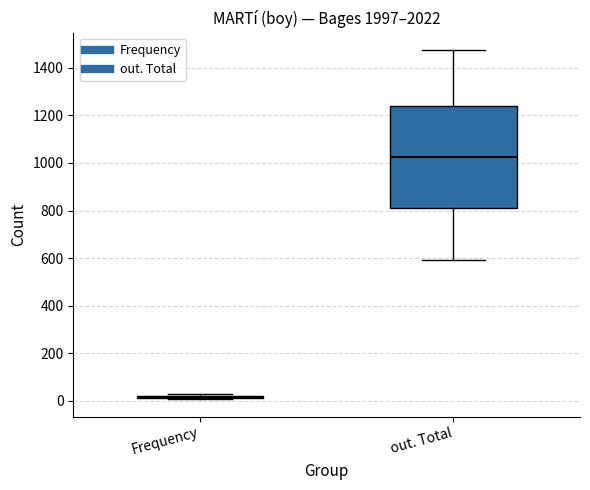

Reading left to right, read every box against the y-axis: the position of its median line, the range the box covers, and the ends of its whiskers. The values are not printed on the chart, so give them approximately, as read against the axis.

Frequency: box collapsed to a line at 20, whiskers 0 to 40
out. Total: median 1020, box 800 to 1240, whiskers 600 to 1480